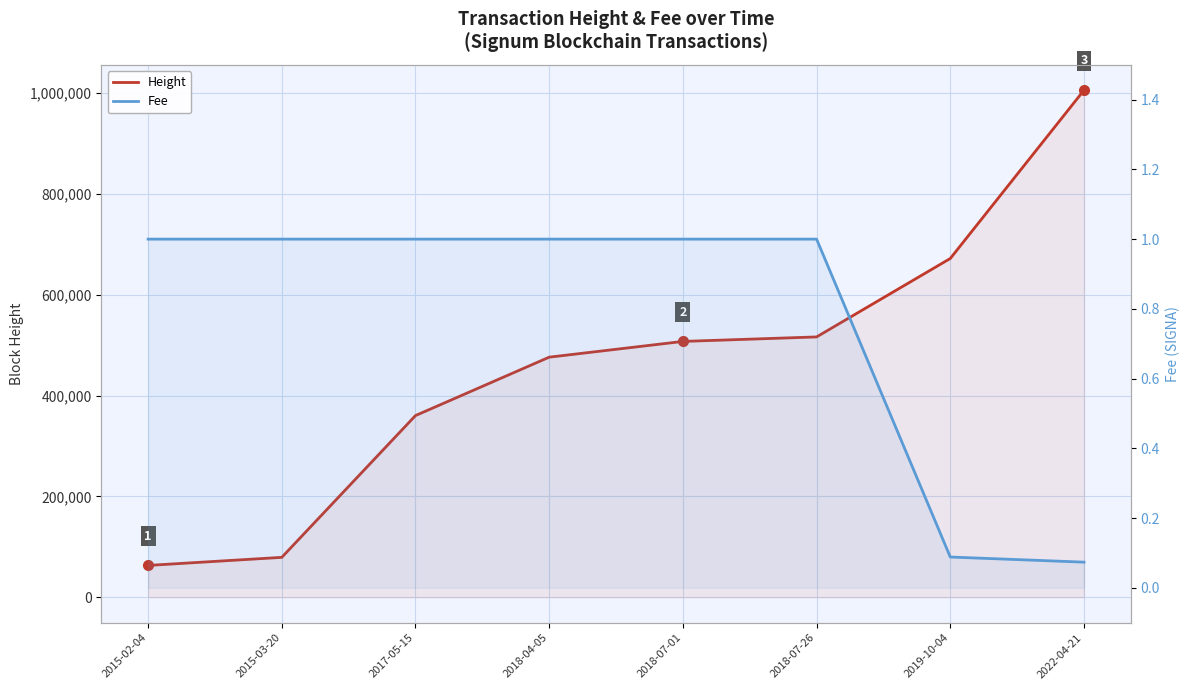

Reading left to right, extract all data points from this chart.

Height: 2015-02-04=63170.0	2015-03-20=79182.0	2017-05-15=360307.0	2018-04-05=476119.0	2018-07-01=507361.0	2018-07-26=516271.0	2019-10-04=671802.0	2022-04-21=1005561.0
Fee: 2015-02-04=1.0	2015-03-20=1.0	2017-05-15=1.0	2018-04-05=1.0	2018-07-01=1.0	2018-07-26=1.0	2019-10-04=0.1	2022-04-21=0.1